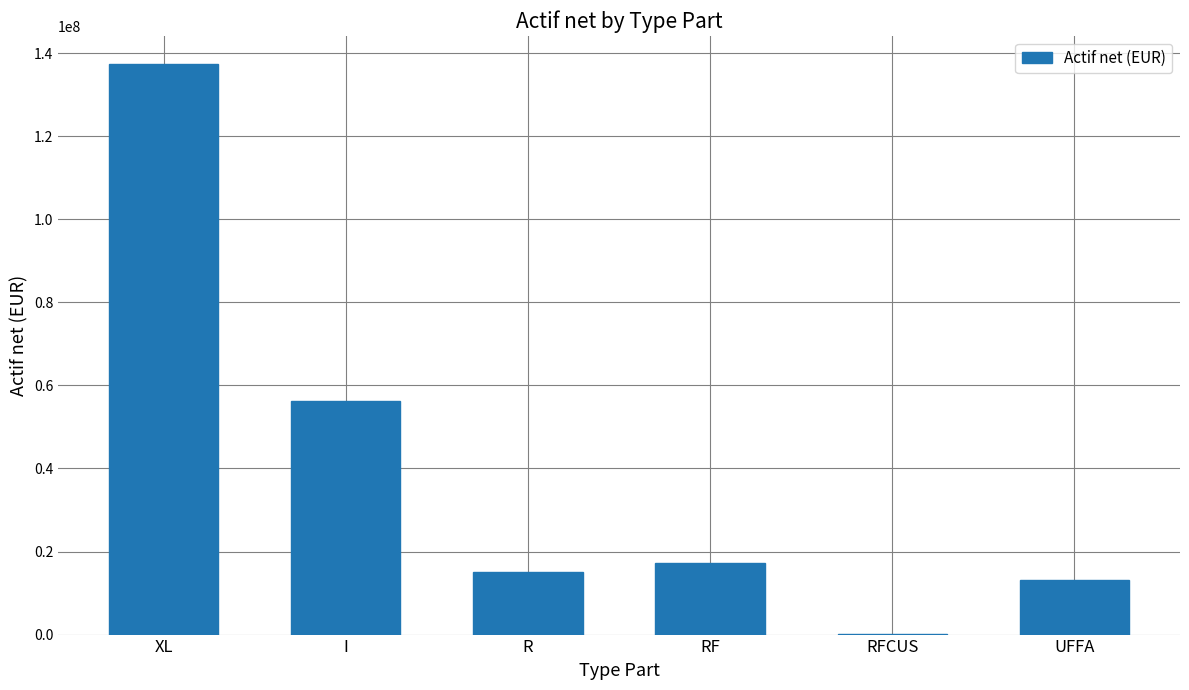

What is the greatest value displayed?

137241979.3